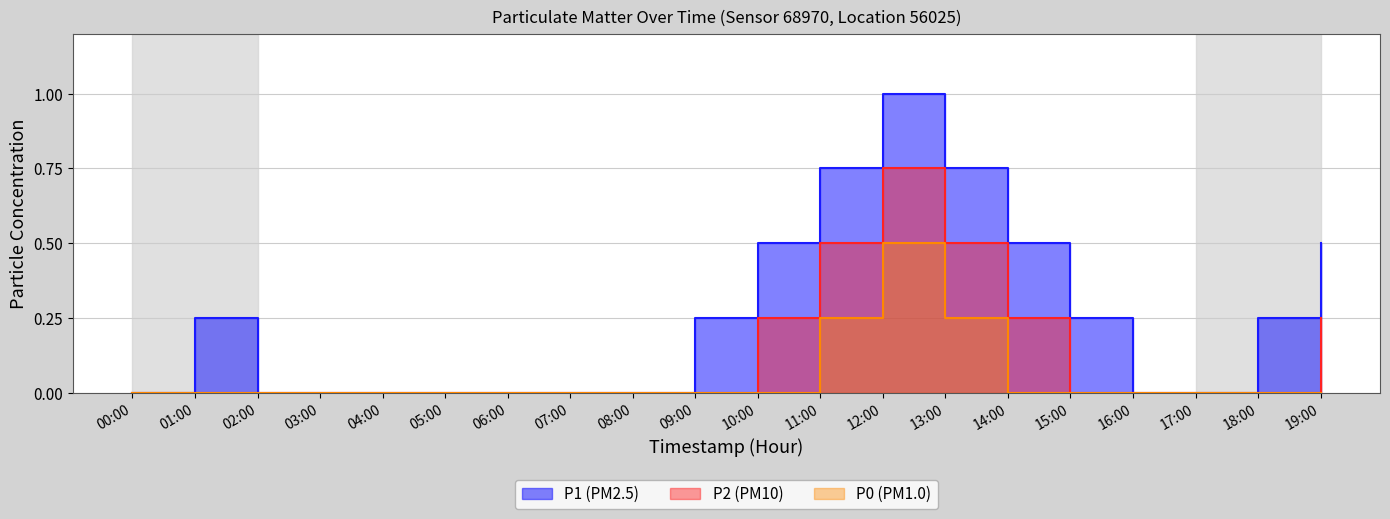

True or false: P2 and P1 cross at least once.

False